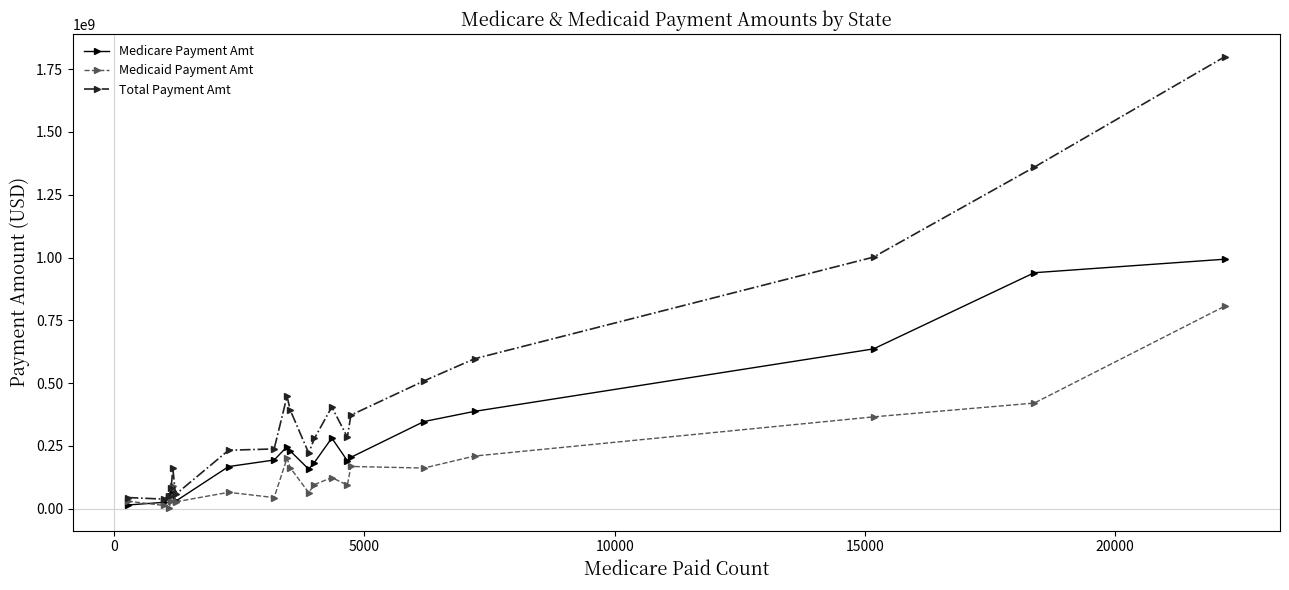

List the series in order of their overall mean, lowest first.

Medicaid Payment Amt, Medicare Payment Amt, Total Payment Amt